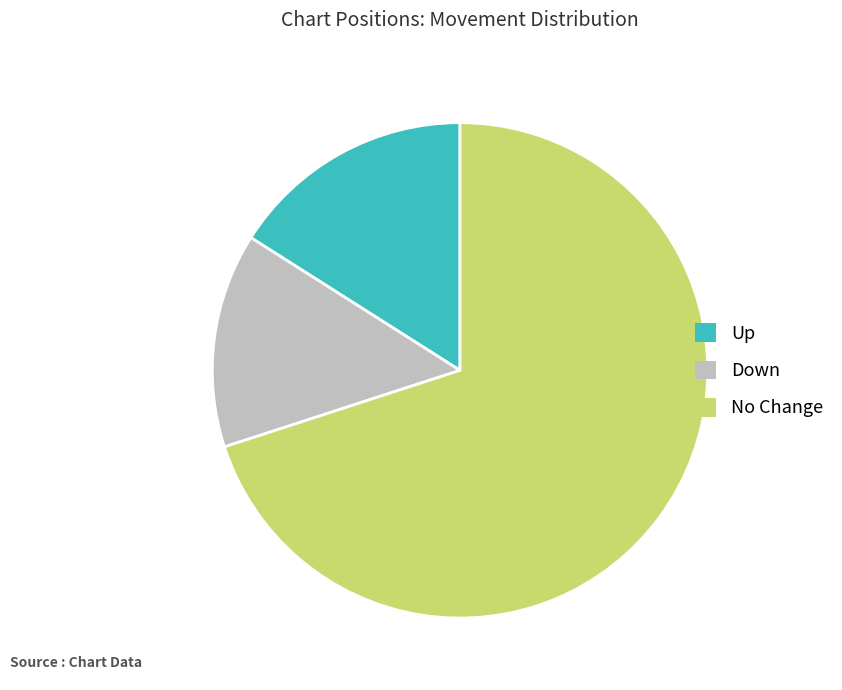

Is there any slice that represents more than half of the pie?

Yes